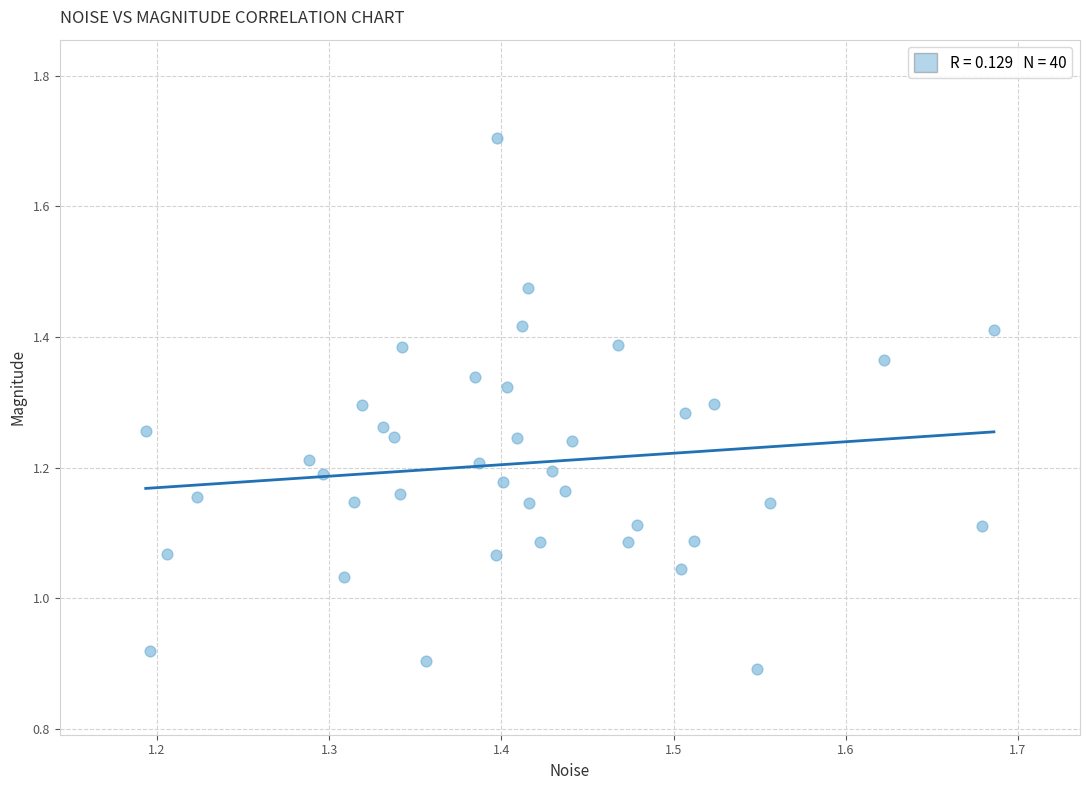

What is the range of Y values (max minus min)?

0.8